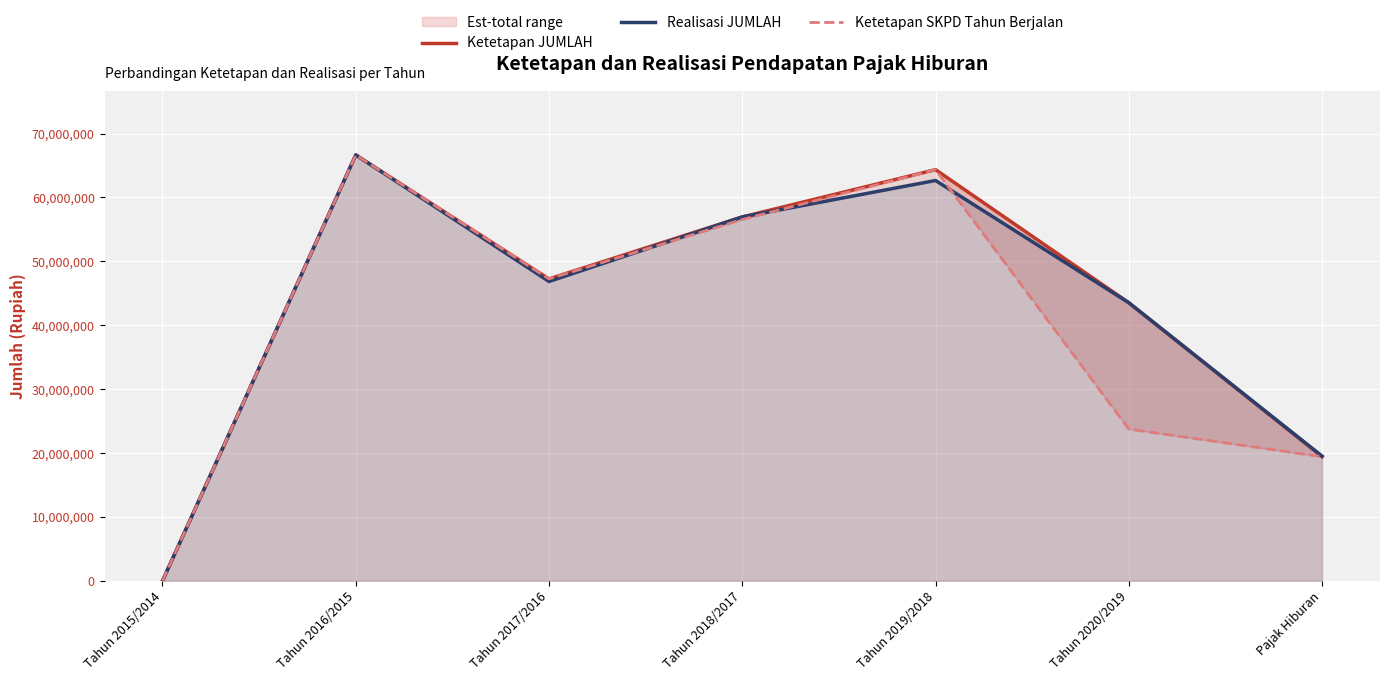

What is the difference between the second highest and second lowest values in the Ketetapan JUMLAH series?

44926020